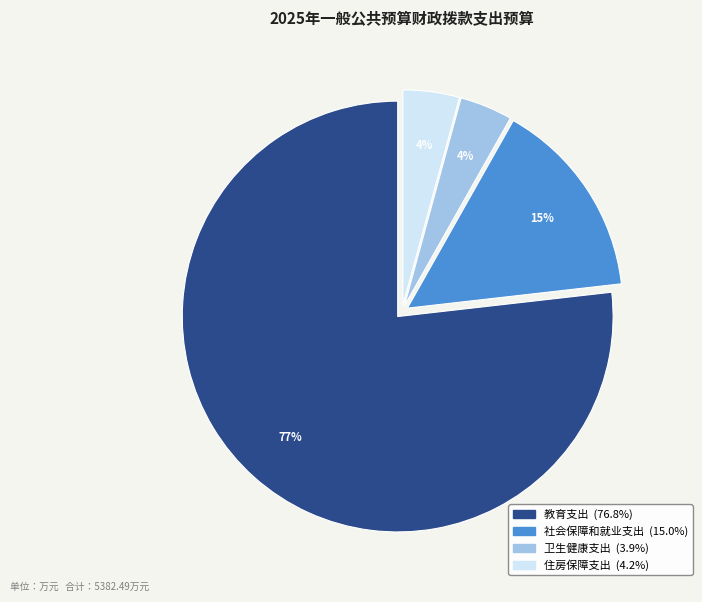

Which slice represents more than half of the pie?

教育支出